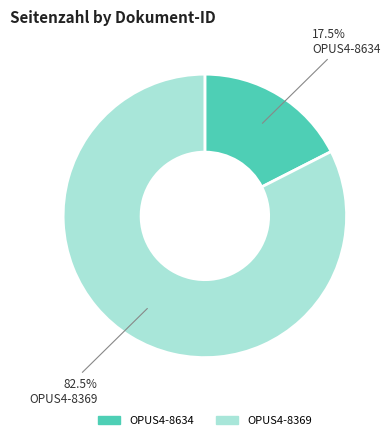

Which slice is the smallest?

OPUS4-8634